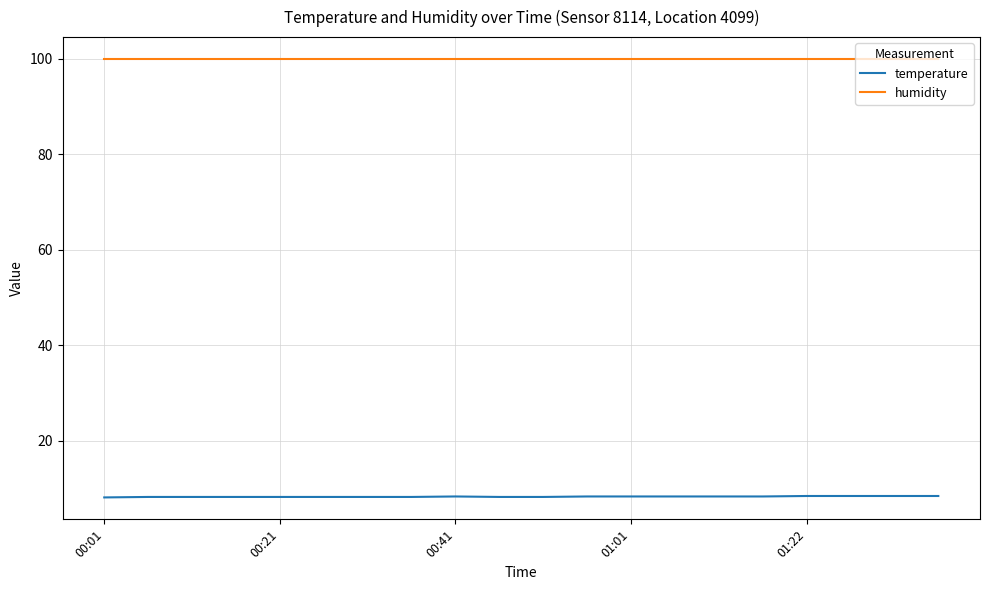

Count the temperature values in the range 8 to 9.

20